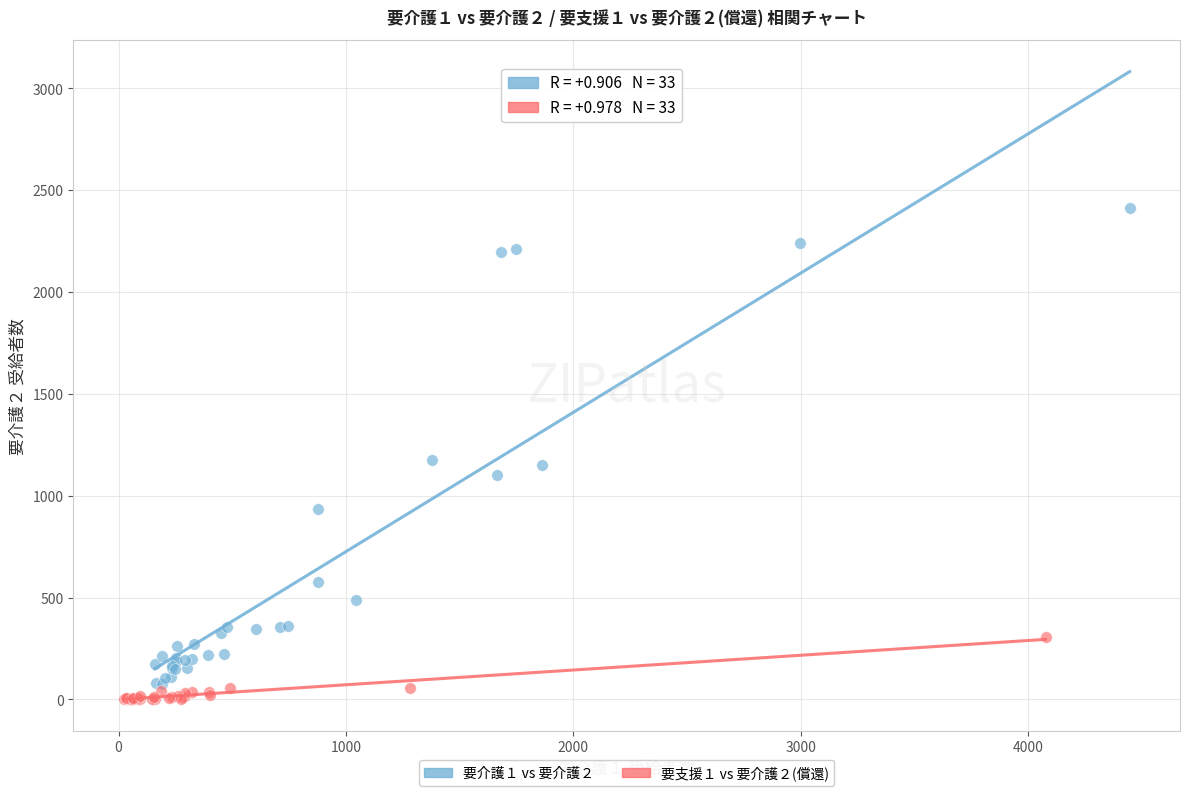

Which series contains the highest Y value?

要介護１ vs 要介護２